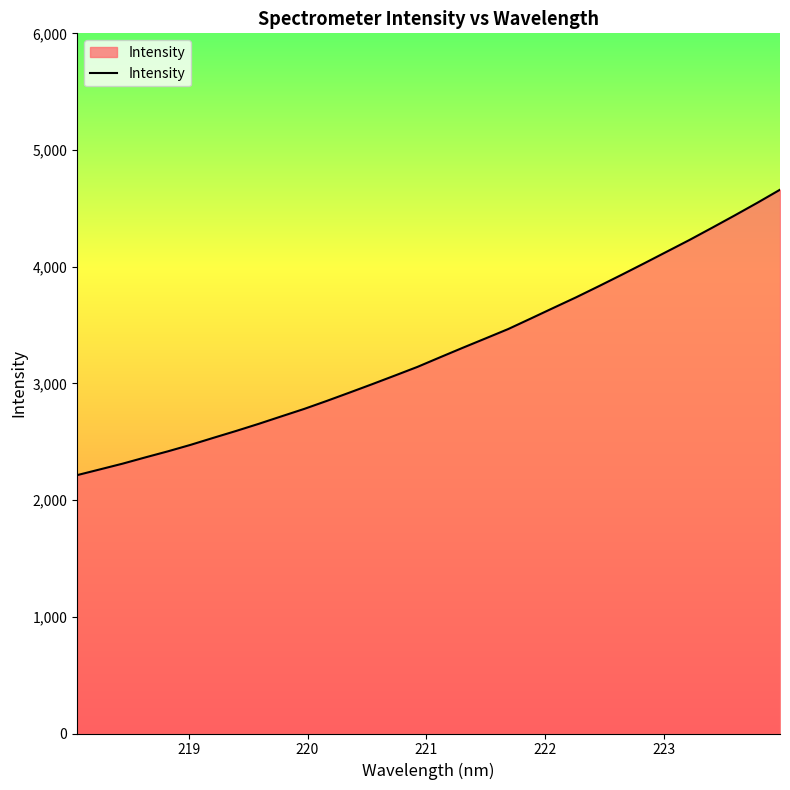

What is the difference between the maximum and minimum values?

2445.7